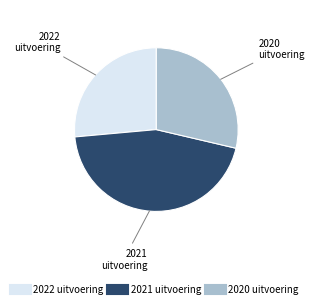

Is there any slice that represents more than half of the pie?

No